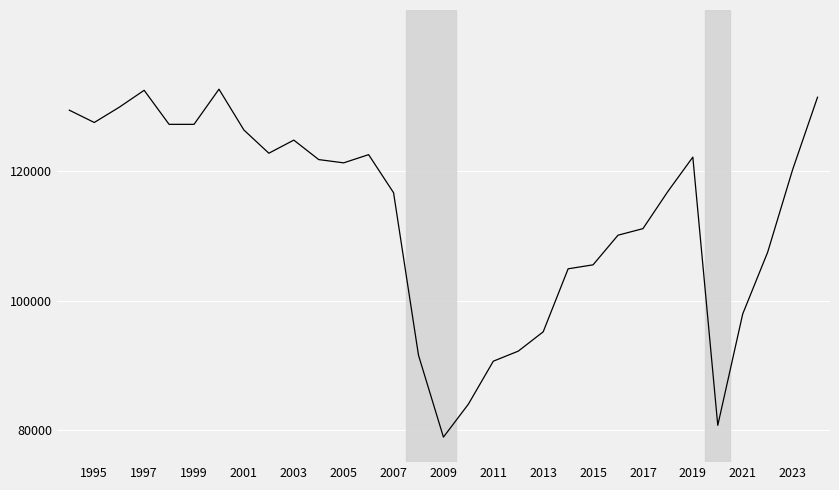

How many values are below 120270?

15